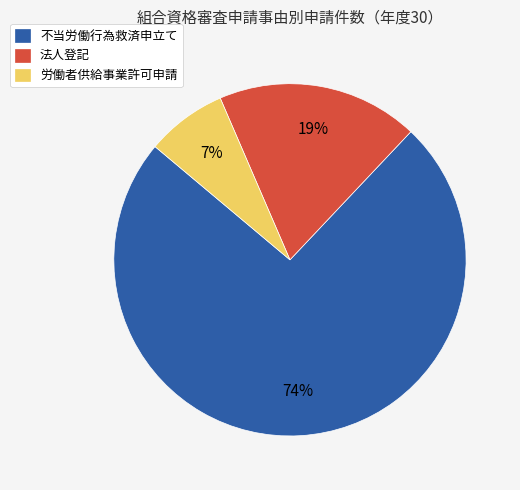

Is it true that 不当労働行為救済申立て is 63% of the pie?

False